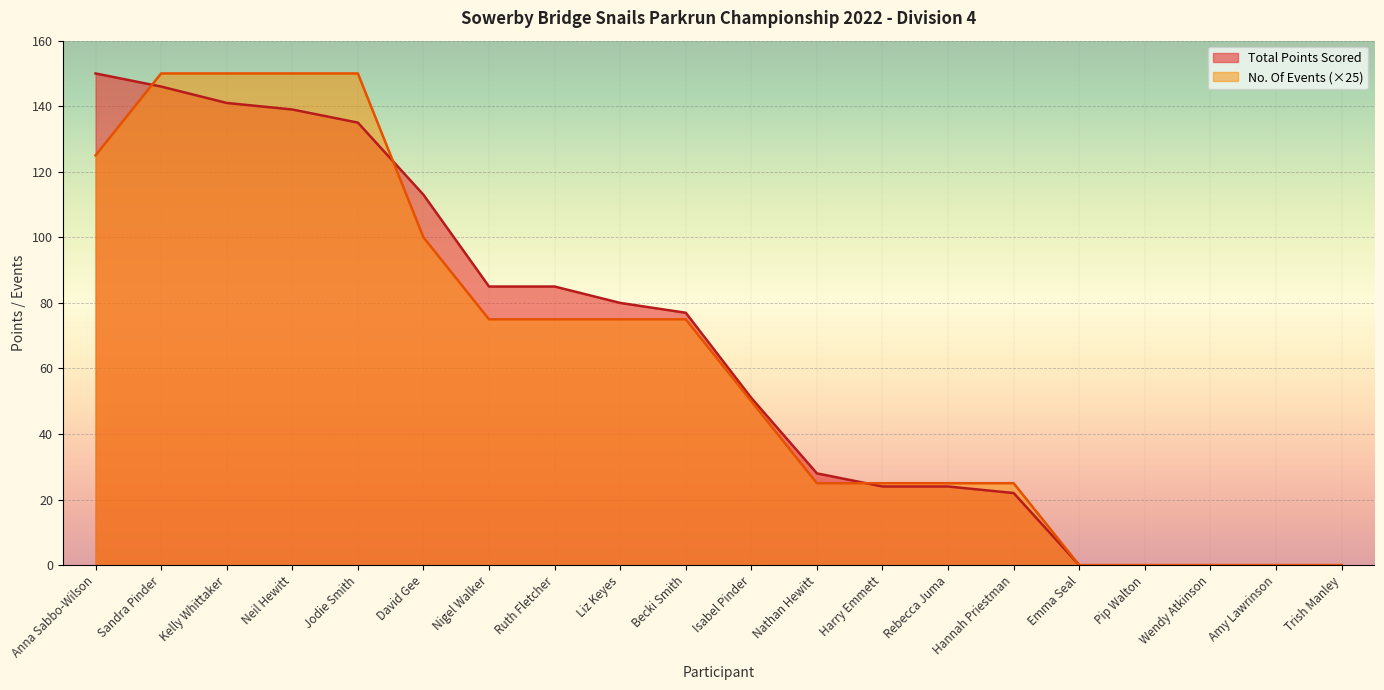

List the series in order of their peak value, lowest first.

Total Points Scored, No. Of Events